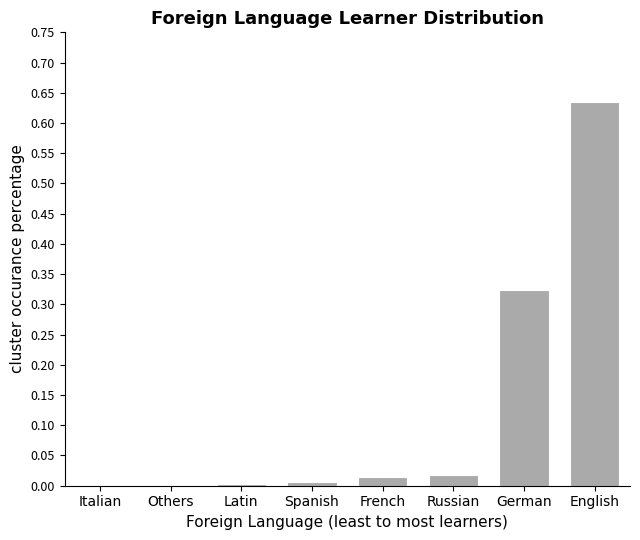

Is it true that the value at Russian is 0.0?

True